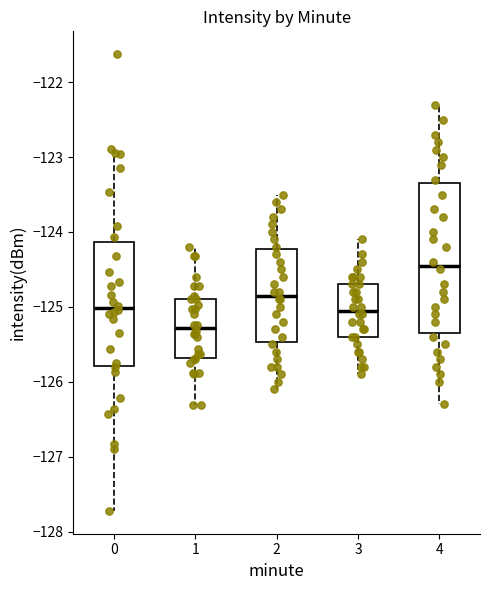

Where is the lower edge of the box at x = 2 on the y-axis? The values are not printed on the chart, so give them approximately, as read against the axis.

-125.5